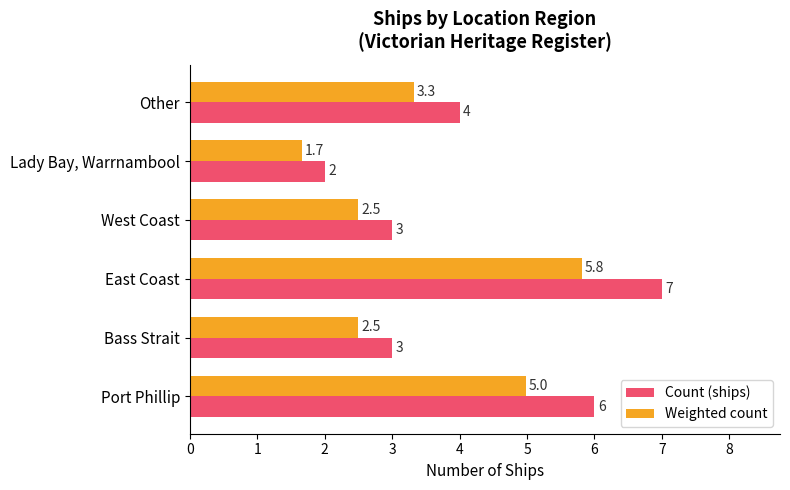

Which series has the largest range (max minus min)?

Count (ships)